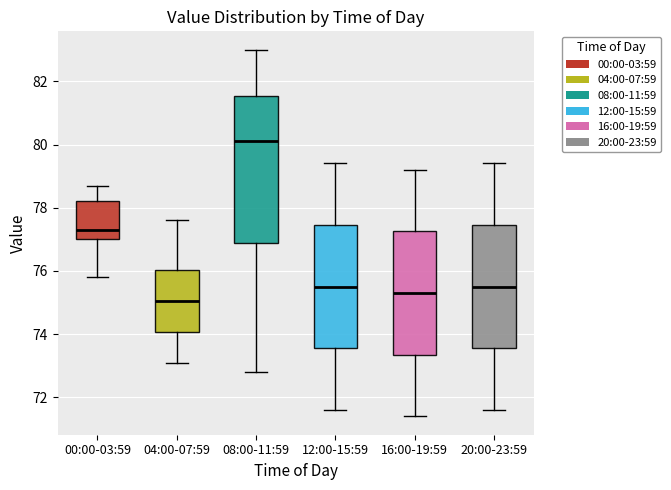

Where does the upper whisker of the box for 20:00-23:59 end on the y-axis? The values are not printed on the chart, so give them approximately, as read against the axis.

79.4